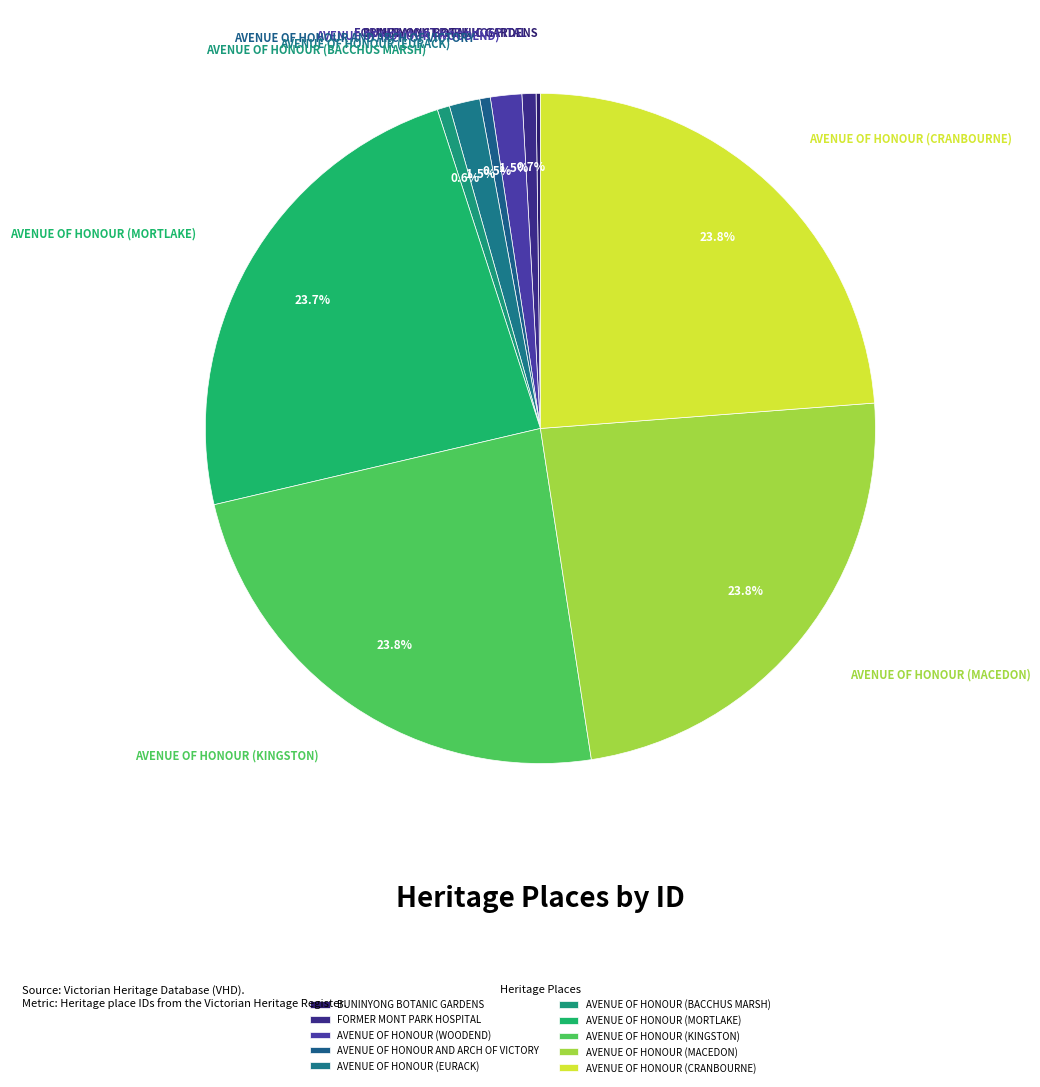

True or false: AVENUE OF HONOUR (BACCHUS MARSH) accounts for 1% of the total.

True